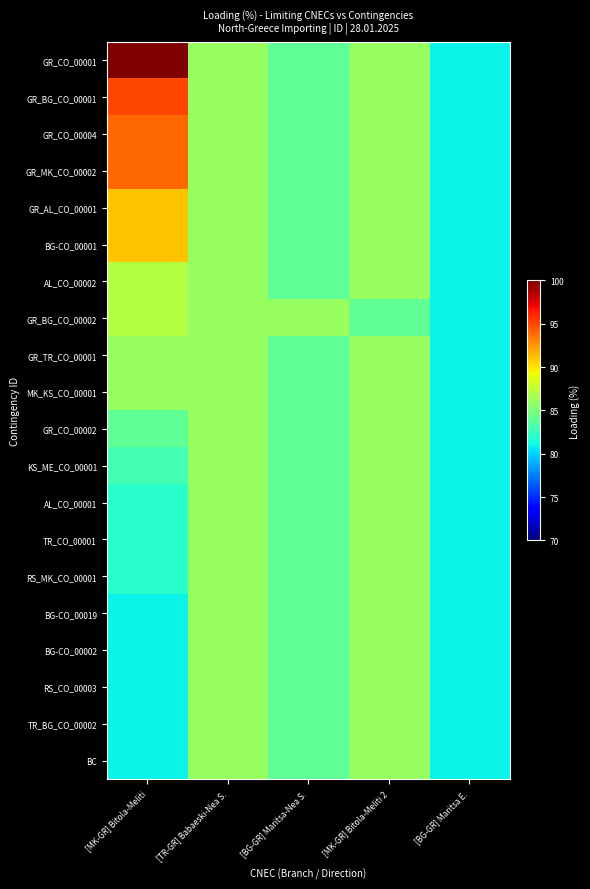

Reading right to left, transcribe all the data shown in this chart.

GR_CO_00001: [BG-GR] Maritsa E.=81	[MK-GR] Bitola-Meliti 2=86	[BG-GR] Maritsa-Nea S.=84	[TR-GR] Babaeski-Nea S.=86	[MK-GR] Bitola-Meliti=100
GR_BG_CO_00001: [BG-GR] Maritsa E.=81	[MK-GR] Bitola-Meliti 2=86	[BG-GR] Maritsa-Nea S.=84	[TR-GR] Babaeski-Nea S.=86	[MK-GR] Bitola-Meliti=95
GR_CO_00004: [BG-GR] Maritsa E.=81	[MK-GR] Bitola-Meliti 2=86	[BG-GR] Maritsa-Nea S.=84	[TR-GR] Babaeski-Nea S.=86	[MK-GR] Bitola-Meliti=94
GR_MK_CO_00002: [BG-GR] Maritsa E.=81	[MK-GR] Bitola-Meliti 2=86	[BG-GR] Maritsa-Nea S.=84	[TR-GR] Babaeski-Nea S.=86	[MK-GR] Bitola-Meliti=94
GR_AL_CO_00001: [BG-GR] Maritsa E.=81	[MK-GR] Bitola-Meliti 2=86	[BG-GR] Maritsa-Nea S.=84	[TR-GR] Babaeski-Nea S.=86	[MK-GR] Bitola-Meliti=91
BG-CO_00001: [BG-GR] Maritsa E.=81	[MK-GR] Bitola-Meliti 2=86	[BG-GR] Maritsa-Nea S.=84	[TR-GR] Babaeski-Nea S.=86	[MK-GR] Bitola-Meliti=91
AL_CO_00002: [BG-GR] Maritsa E.=81	[MK-GR] Bitola-Meliti 2=86	[BG-GR] Maritsa-Nea S.=84	[TR-GR] Babaeski-Nea S.=86	[MK-GR] Bitola-Meliti=87
GR_BG_CO_00002: [BG-GR] Maritsa E.=81	[MK-GR] Bitola-Meliti 2=84	[BG-GR] Maritsa-Nea S.=86	[TR-GR] Babaeski-Nea S.=86	[MK-GR] Bitola-Meliti=87
GR_TR_CO_00001: [BG-GR] Maritsa E.=81	[MK-GR] Bitola-Meliti 2=86	[BG-GR] Maritsa-Nea S.=84	[TR-GR] Babaeski-Nea S.=86	[MK-GR] Bitola-Meliti=86
MK_KS_CO_00001: [BG-GR] Maritsa E.=81	[MK-GR] Bitola-Meliti 2=86	[BG-GR] Maritsa-Nea S.=84	[TR-GR] Babaeski-Nea S.=86	[MK-GR] Bitola-Meliti=86
GR_CO_00002: [BG-GR] Maritsa E.=81	[MK-GR] Bitola-Meliti 2=86	[BG-GR] Maritsa-Nea S.=84	[TR-GR] Babaeski-Nea S.=86	[MK-GR] Bitola-Meliti=84
KS_ME_CO_00001: [BG-GR] Maritsa E.=81	[MK-GR] Bitola-Meliti 2=86	[BG-GR] Maritsa-Nea S.=84	[TR-GR] Babaeski-Nea S.=86	[MK-GR] Bitola-Meliti=83
AL_CO_00001: [BG-GR] Maritsa E.=81	[MK-GR] Bitola-Meliti 2=86	[BG-GR] Maritsa-Nea S.=84	[TR-GR] Babaeski-Nea S.=86	[MK-GR] Bitola-Meliti=82
TR_CO_00001: [BG-GR] Maritsa E.=81	[MK-GR] Bitola-Meliti 2=86	[BG-GR] Maritsa-Nea S.=84	[TR-GR] Babaeski-Nea S.=86	[MK-GR] Bitola-Meliti=82
RS_MK_CO_00001: [BG-GR] Maritsa E.=81	[MK-GR] Bitola-Meliti 2=86	[BG-GR] Maritsa-Nea S.=84	[TR-GR] Babaeski-Nea S.=86	[MK-GR] Bitola-Meliti=82
BG-CO_00019: [BG-GR] Maritsa E.=81	[MK-GR] Bitola-Meliti 2=86	[BG-GR] Maritsa-Nea S.=84	[TR-GR] Babaeski-Nea S.=86	[MK-GR] Bitola-Meliti=81
BG-CO_00002: [BG-GR] Maritsa E.=81	[MK-GR] Bitola-Meliti 2=86	[BG-GR] Maritsa-Nea S.=84	[TR-GR] Babaeski-Nea S.=86	[MK-GR] Bitola-Meliti=81
RS_CO_00003: [BG-GR] Maritsa E.=81	[MK-GR] Bitola-Meliti 2=86	[BG-GR] Maritsa-Nea S.=84	[TR-GR] Babaeski-Nea S.=86	[MK-GR] Bitola-Meliti=81
TR_BG_CO_00002: [BG-GR] Maritsa E.=81	[MK-GR] Bitola-Meliti 2=86	[BG-GR] Maritsa-Nea S.=84	[TR-GR] Babaeski-Nea S.=86	[MK-GR] Bitola-Meliti=81
BC: [BG-GR] Maritsa E.=81	[MK-GR] Bitola-Meliti 2=86	[BG-GR] Maritsa-Nea S.=84	[TR-GR] Babaeski-Nea S.=86	[MK-GR] Bitola-Meliti=81